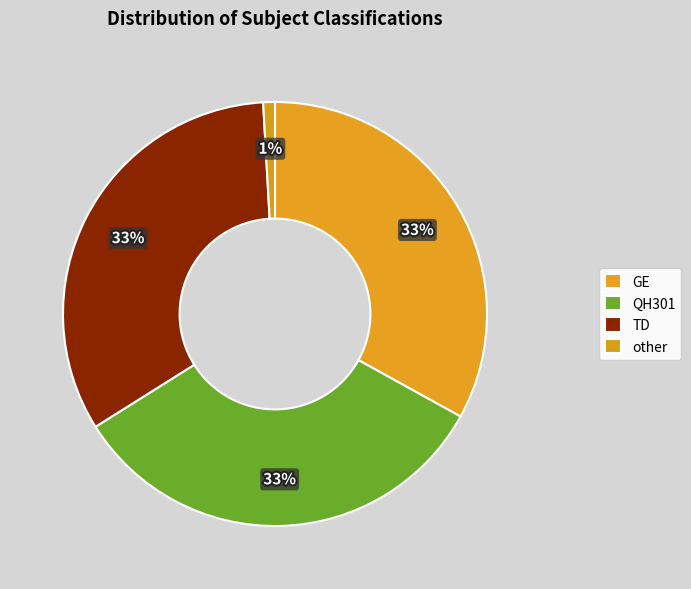

Rank the categories by value from lowest to highest.

other, GE, QH301, TD